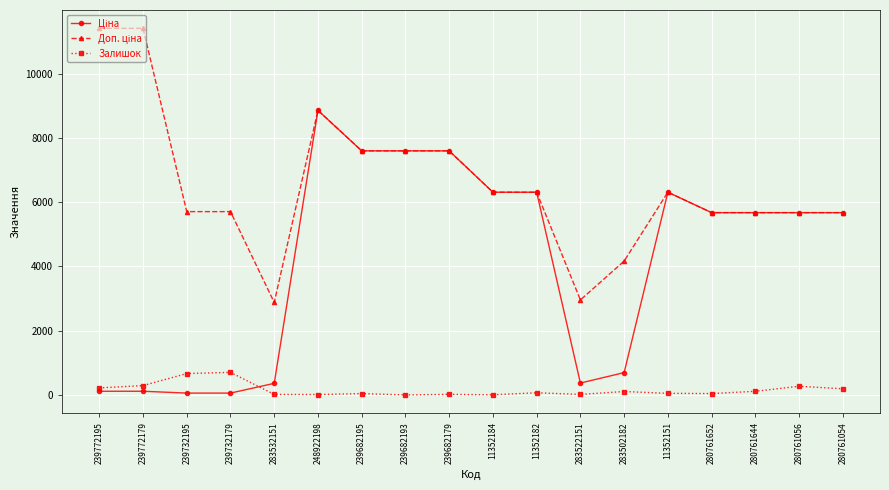

At which label does Залишок first exceed 67?

239772195